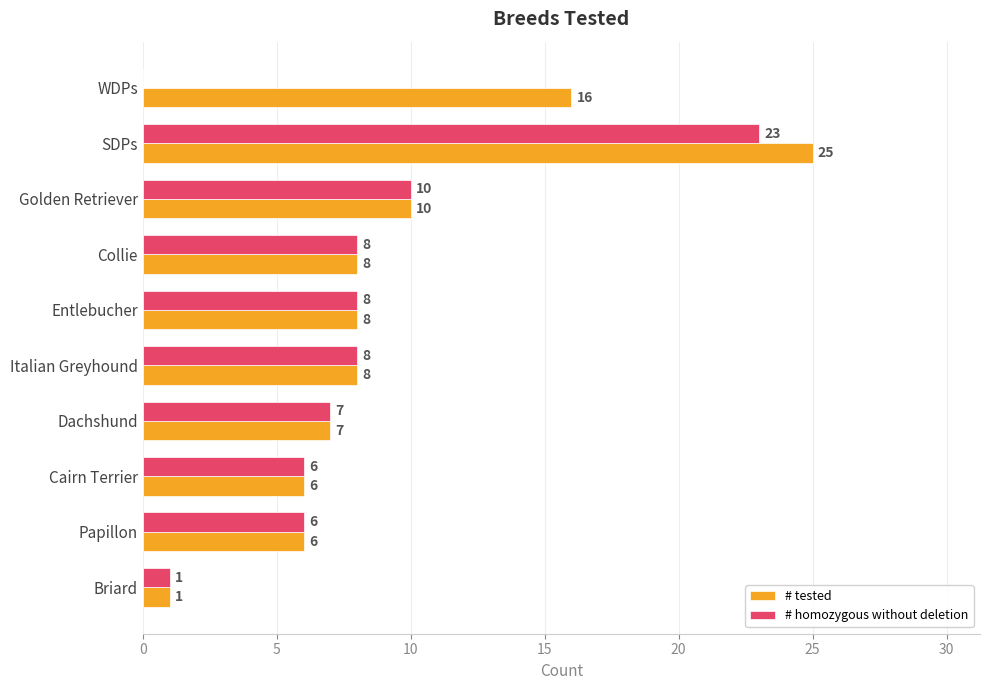

True or false: # tested has a value of 3 at Italian Greyhound.

False